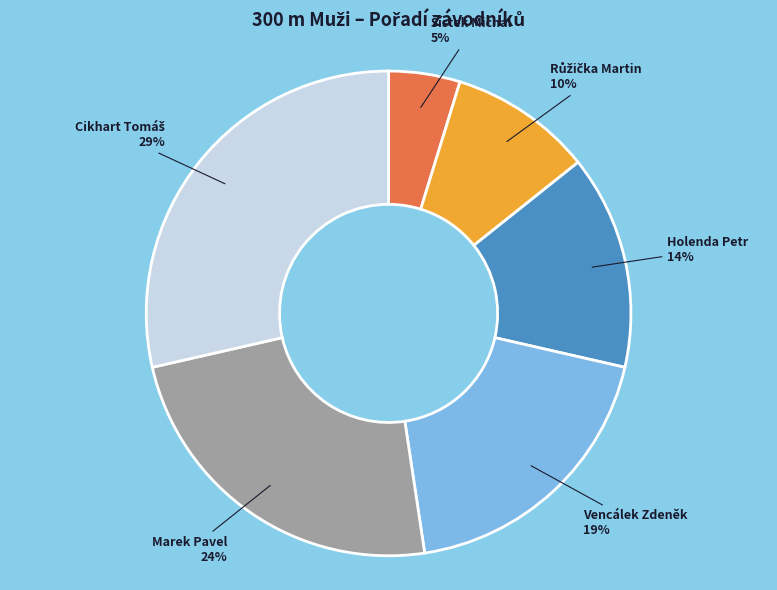

Between Holenda Petr and Marek Pavel, which is larger?

Marek Pavel